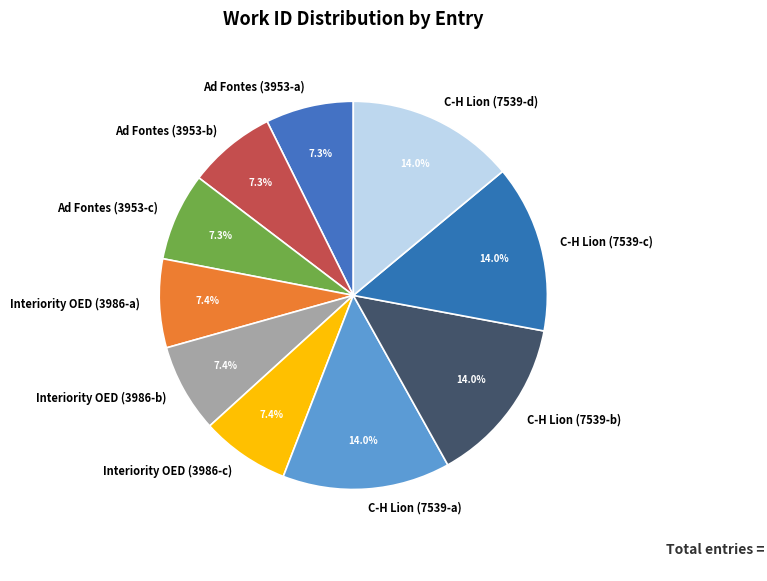

Is the sum of Interiority OED (3986-c) and C-H Lion (7539-d) greater than half?

No